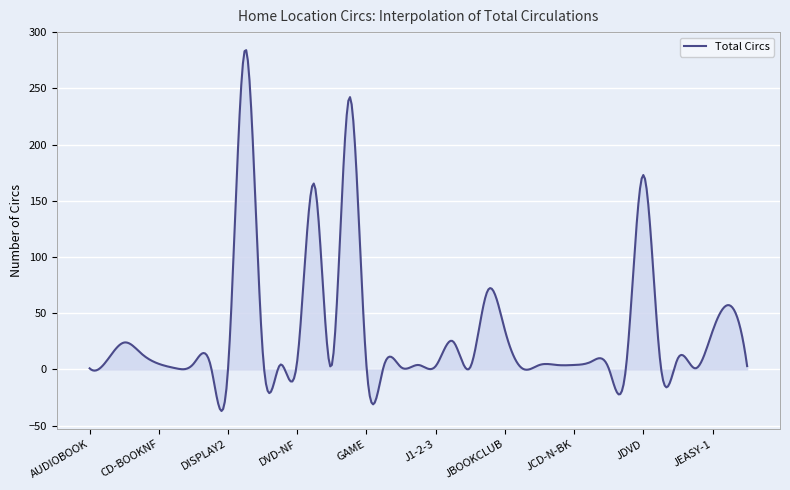

What is the minimum value shown in the chart?

-37.0